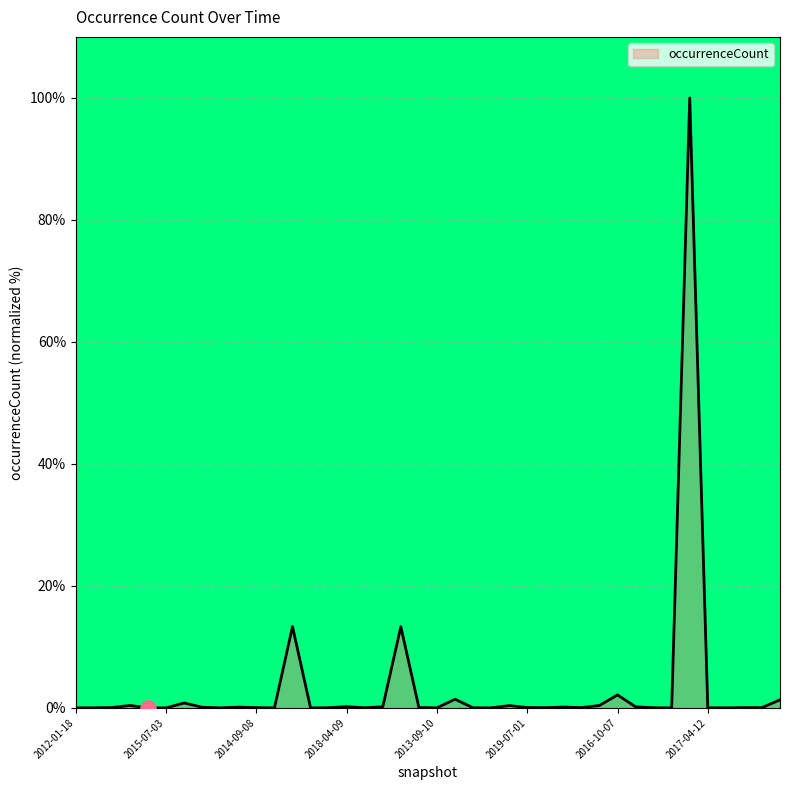

What is the greatest value displayed?

100.0